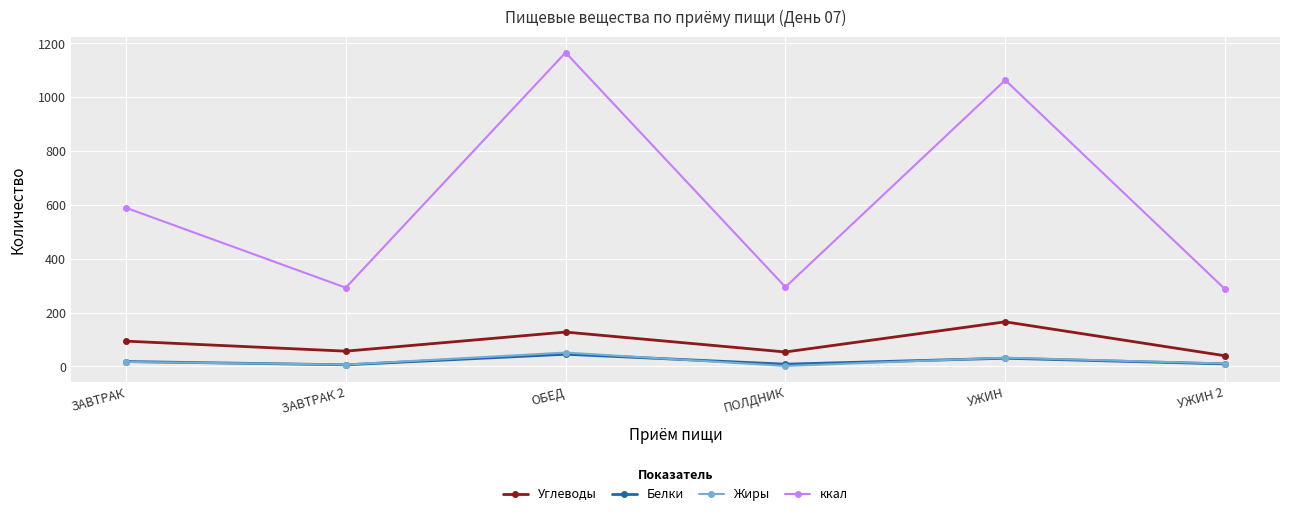

After their last crossing, which series has the higher values: Белки or Жиры?

Жиры